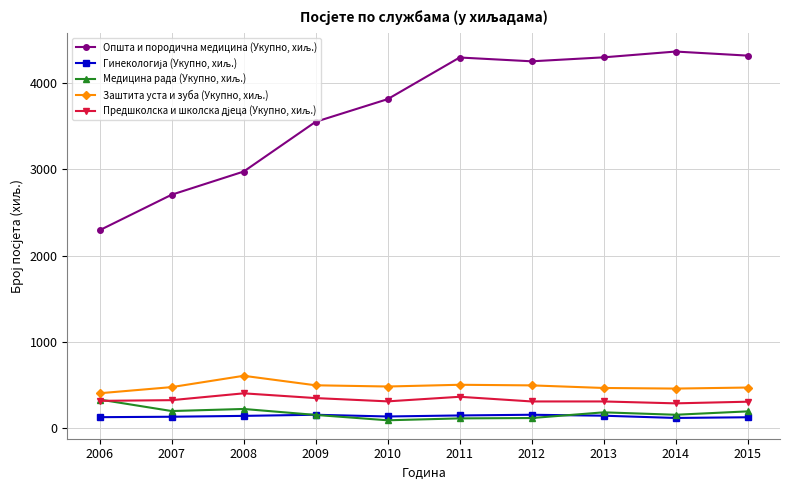

What is the total value across all series at 2013?

5403